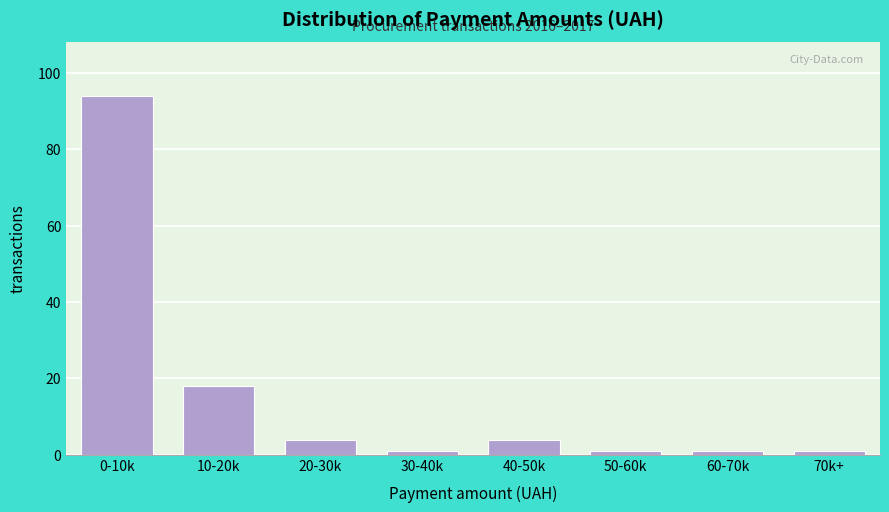

Reading right to left, list all the values displayed in this chart.

1	1	1	4	1	4	18	94